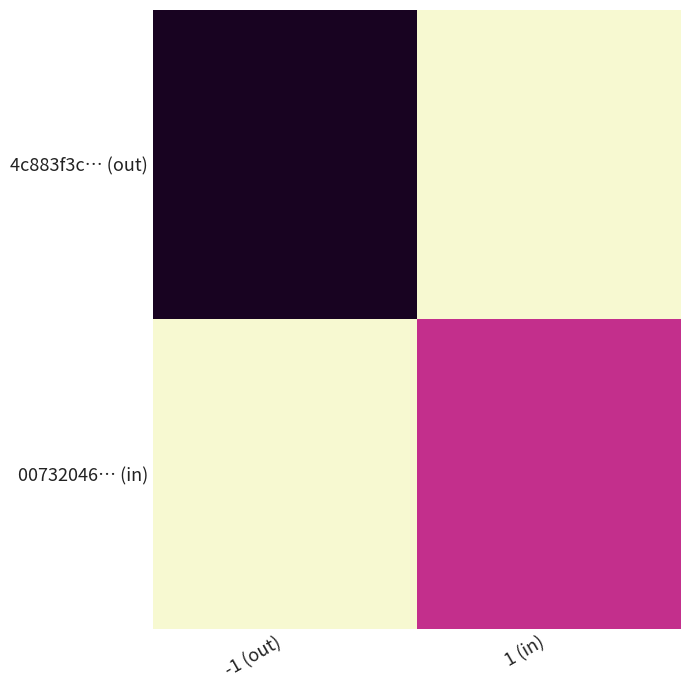

At which category is the sum across all series the highest?

-1 (out)